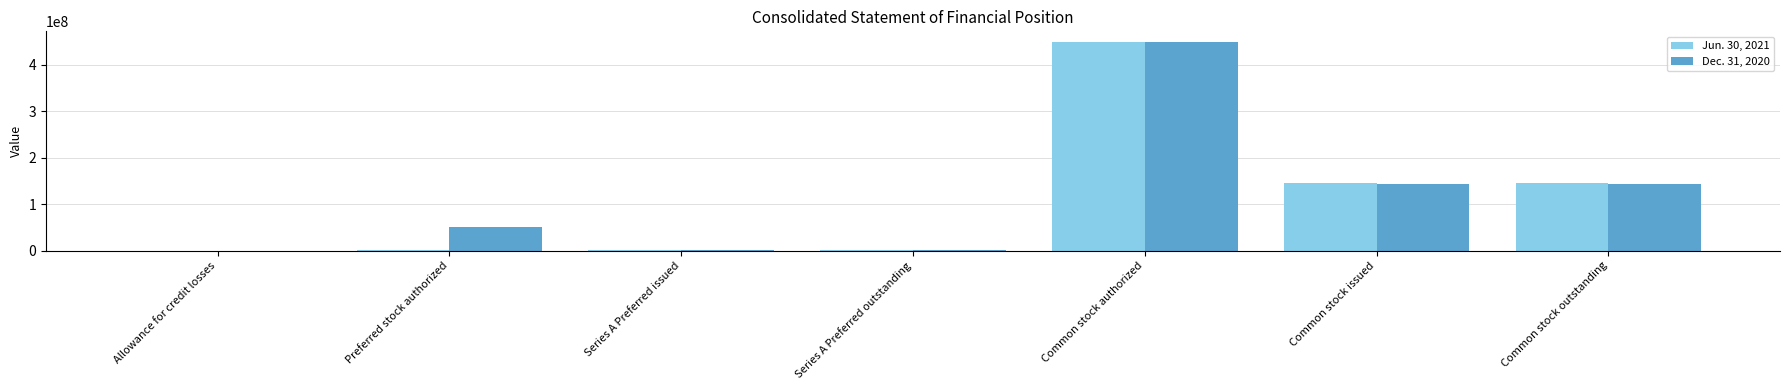

True or false: Dec. 31, 2020 has a value of 102600076.2 at Common stock authorized.

False